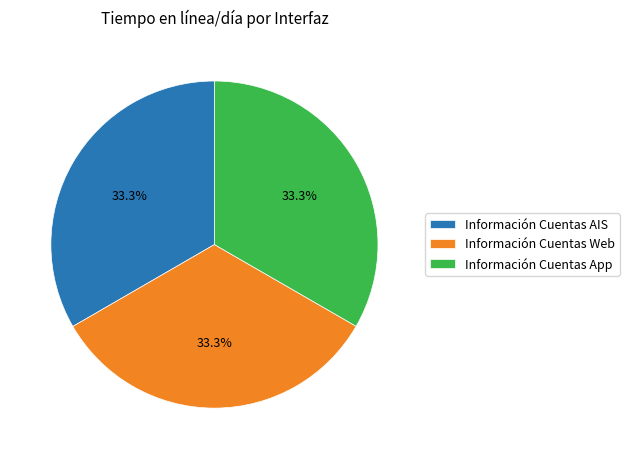

How many segments does this pie chart have?

3